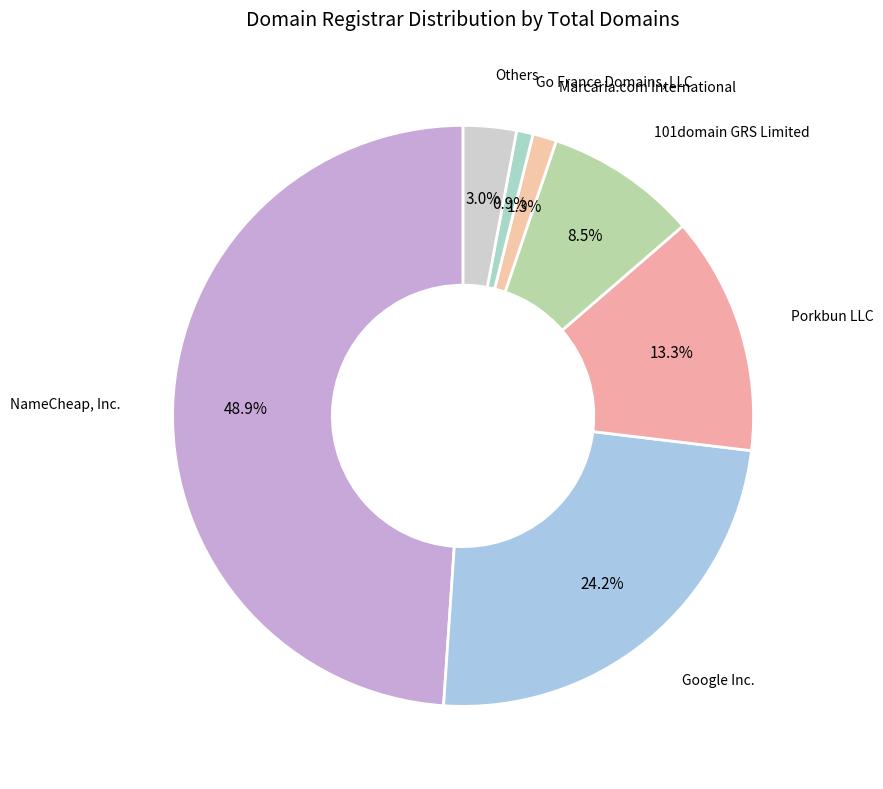

How many slices are in this pie chart?

7